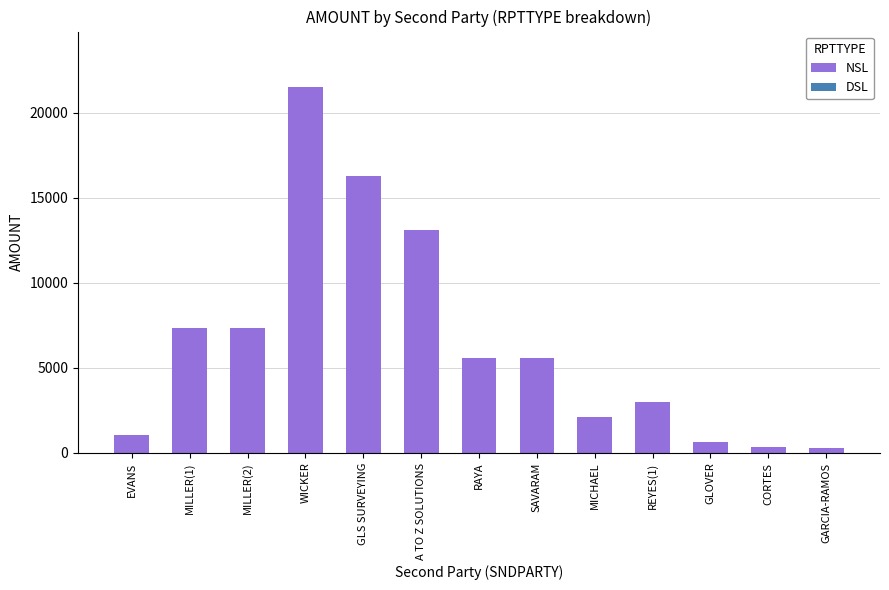

The value at MILLER(1) is 4544.5. True or false?

False